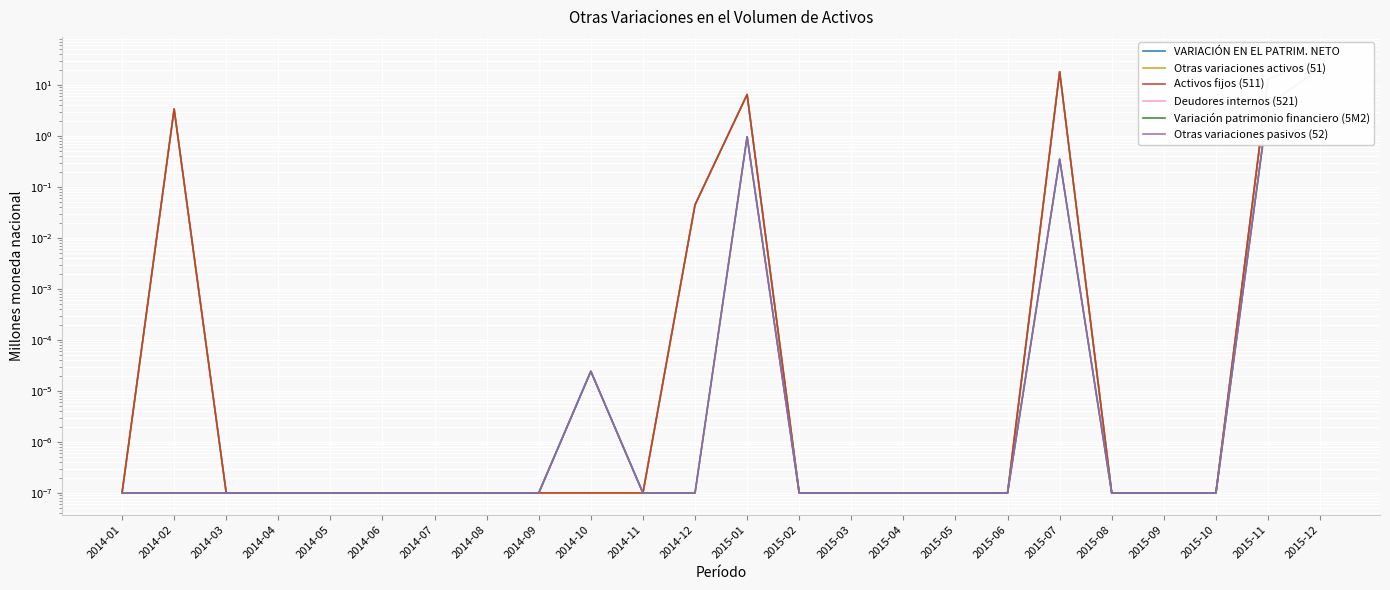

True or false: Otras variaciones activos (51) has more than 0 points higher than both neighbors.

True